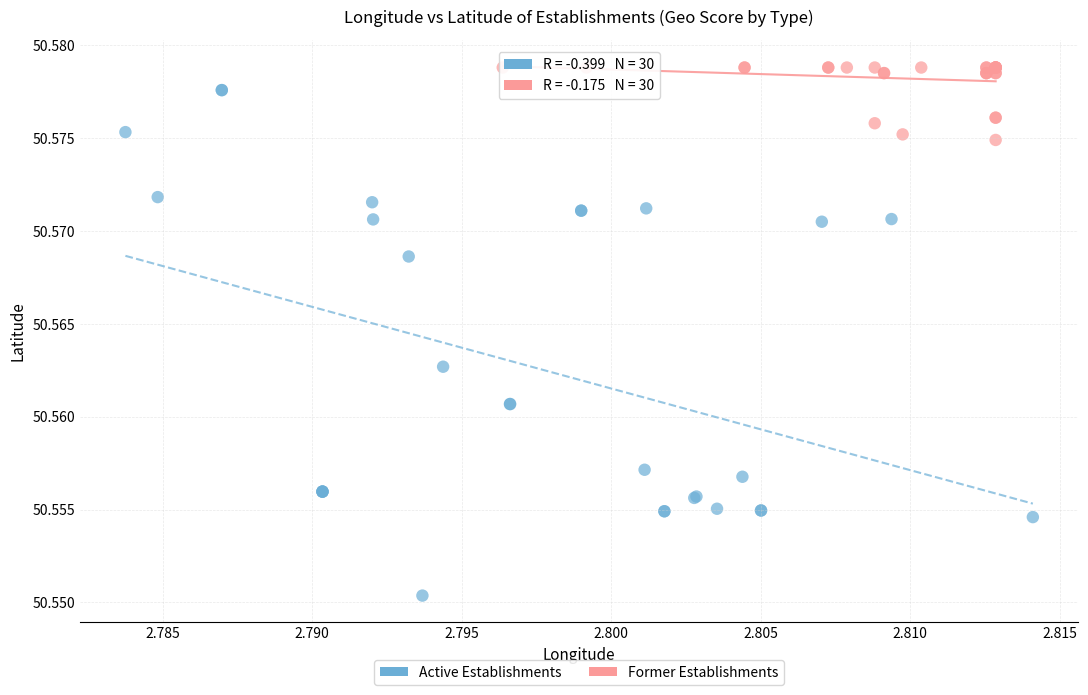

Which series contains the lowest Y value?

Active Establishments